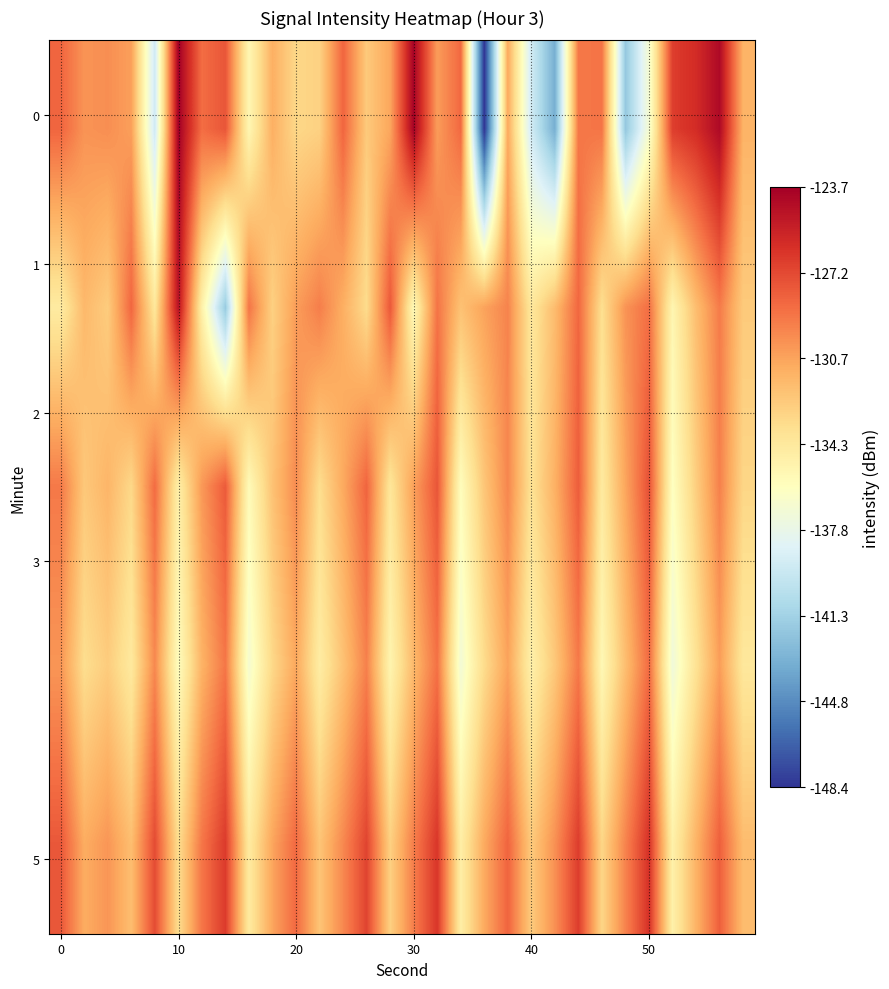

What is the maximum value shown in the chart?

-123.7